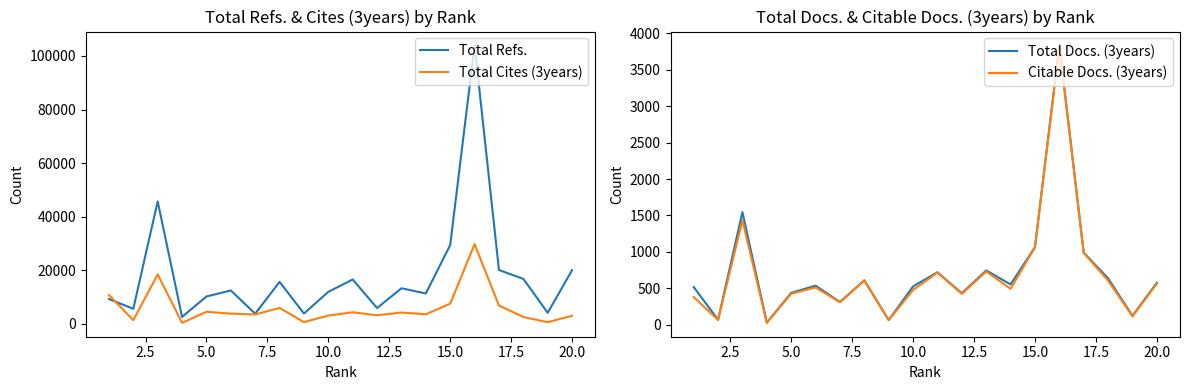

True or false: Total Docs. (3years) has more than 1 interior local peaks.

True